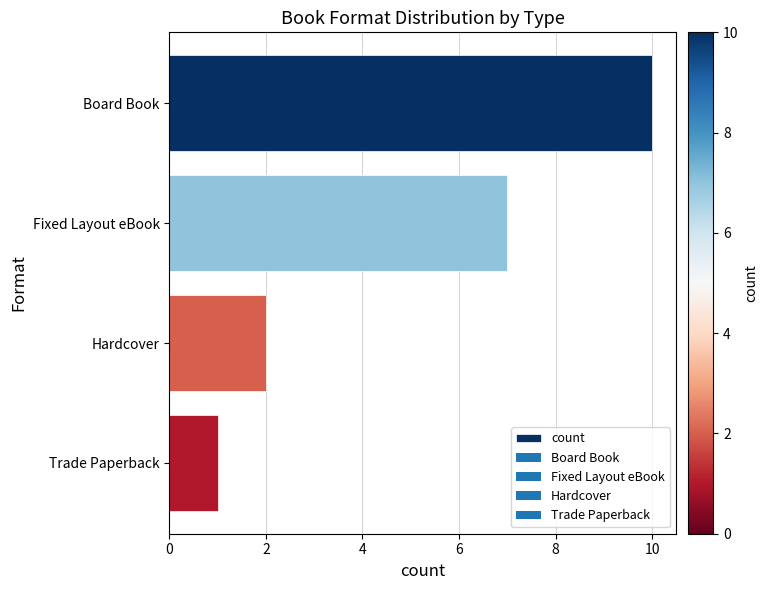

What is the change in value from Fixed Layout eBook to Trade Paperback?

-6